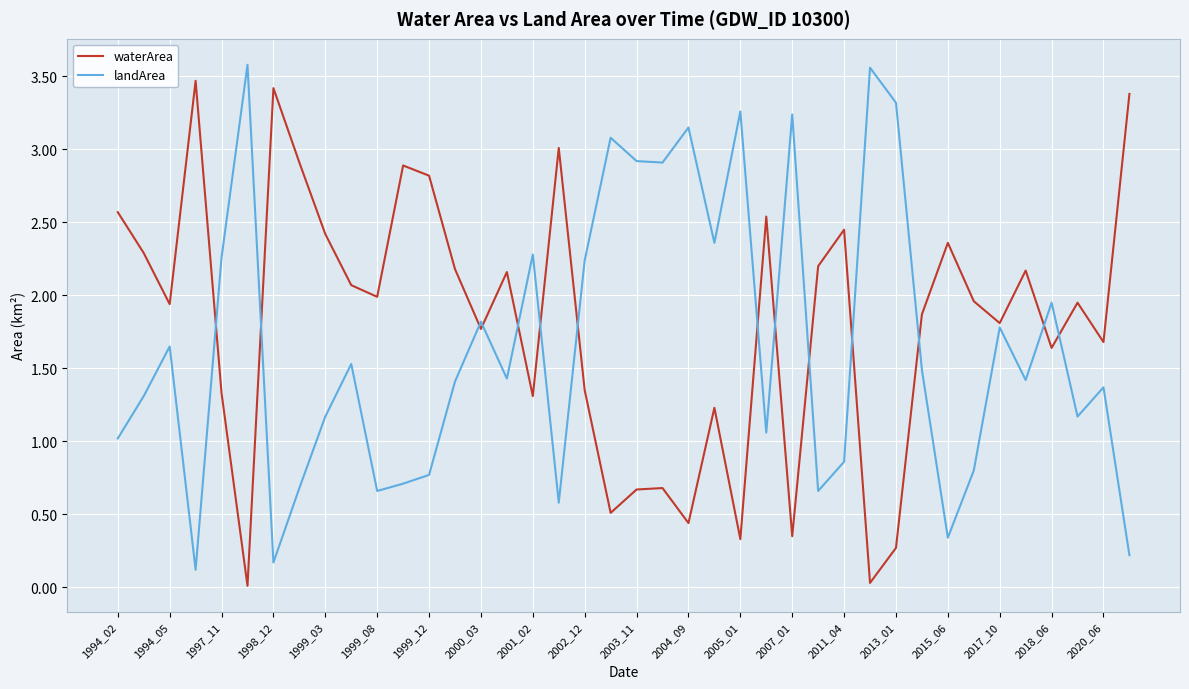

Where is the first local maximum for landArea?

1994_05